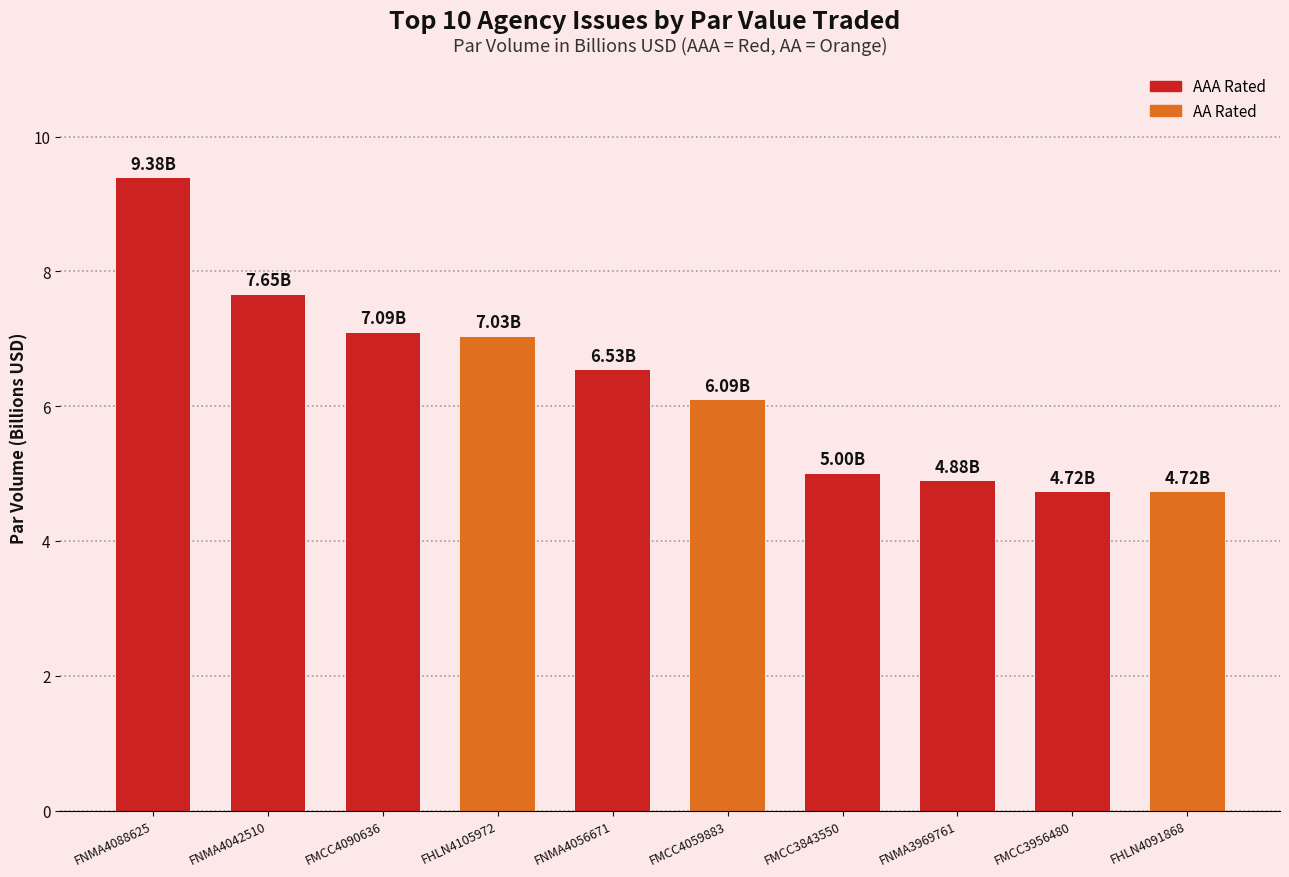

What is the sum of the values at FMCC3956480 and FHLN4105972?

11.8